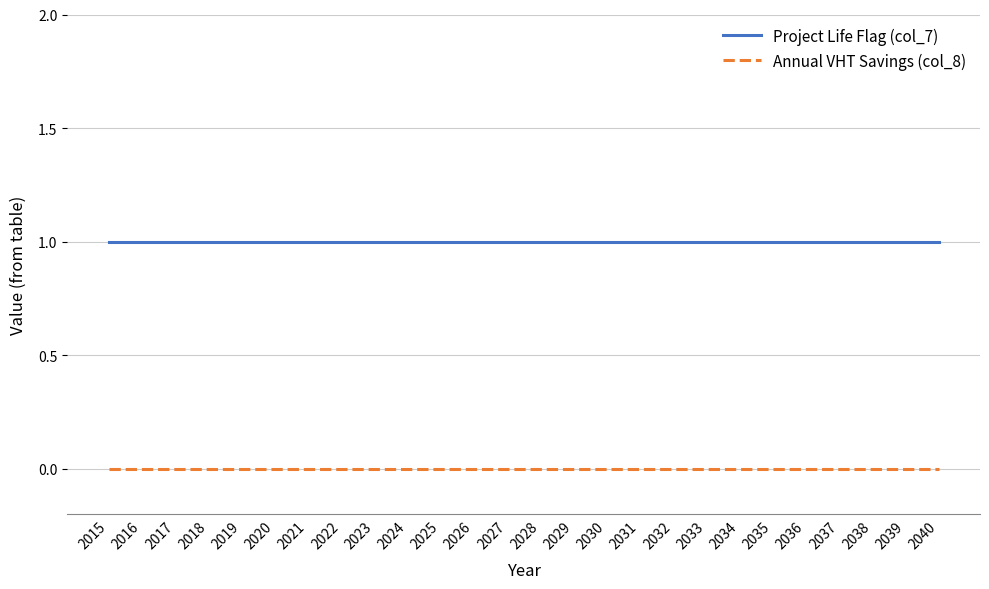

What is the average value of the Project Life Flag (col_7) series?

1